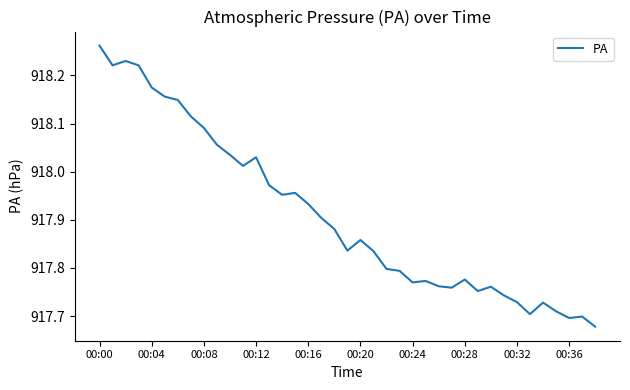

What is the difference between the maximum and minimum values?

0.6